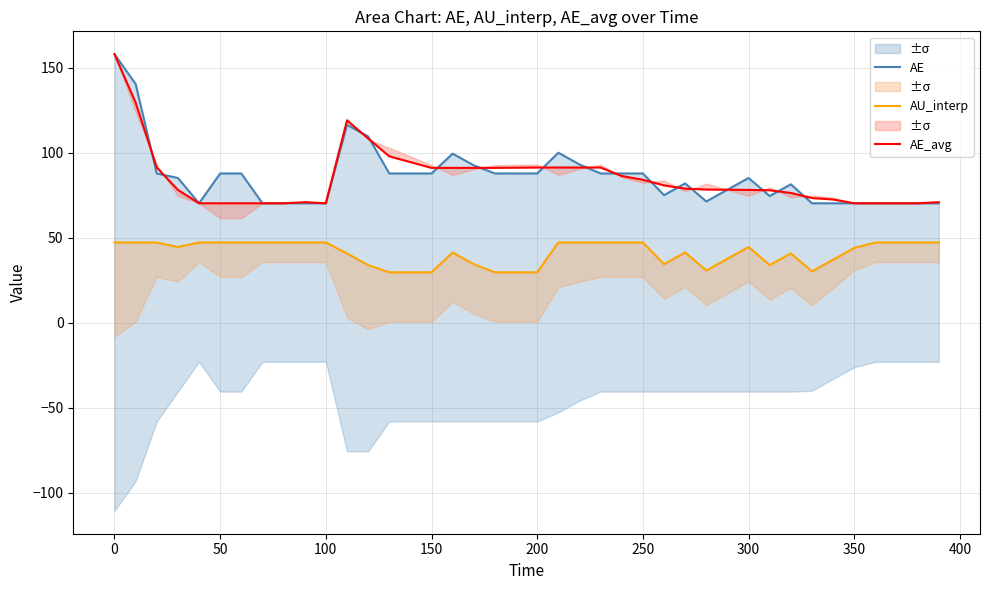

How many data points in AE_avg are less than 78?

16